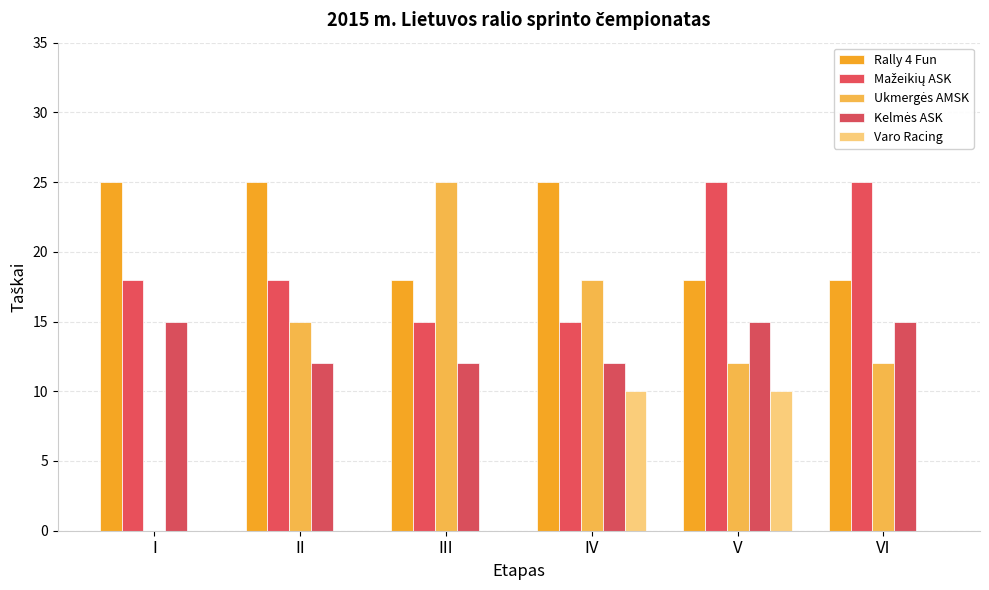

Reading right to left, extract all data points from this chart.

Rally 4 Fun: VI=18	V=18	IV=25	III=18	II=25	I=25
Mažeikių ASK: VI=25	V=25	IV=15	III=15	II=18	I=18
Ukmergės AMSK: VI=12	V=12	IV=18	III=25	II=15	I=0
Kelmės ASK: VI=15	V=15	IV=12	III=12	II=12	I=15
Varo Racing: VI=0	V=10	IV=10	III=0	II=0	I=0